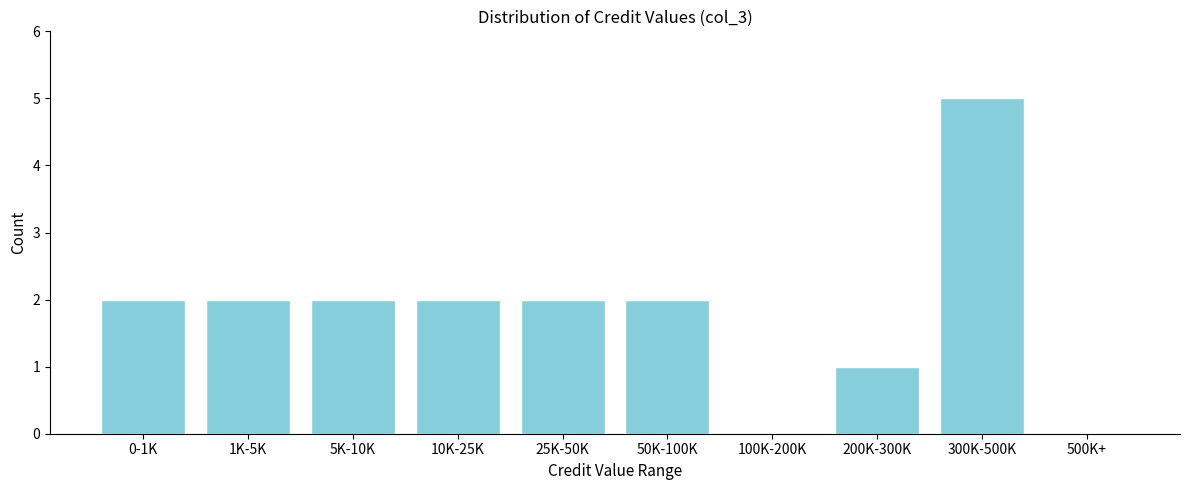

Reading right to left, list all the values displayed in this chart.

500K+=0	300K-500K=5	200K-300K=1	100K-200K=0	50K-100K=2	25K-50K=2	10K-25K=2	5K-10K=2	1K-5K=2	0-1K=2